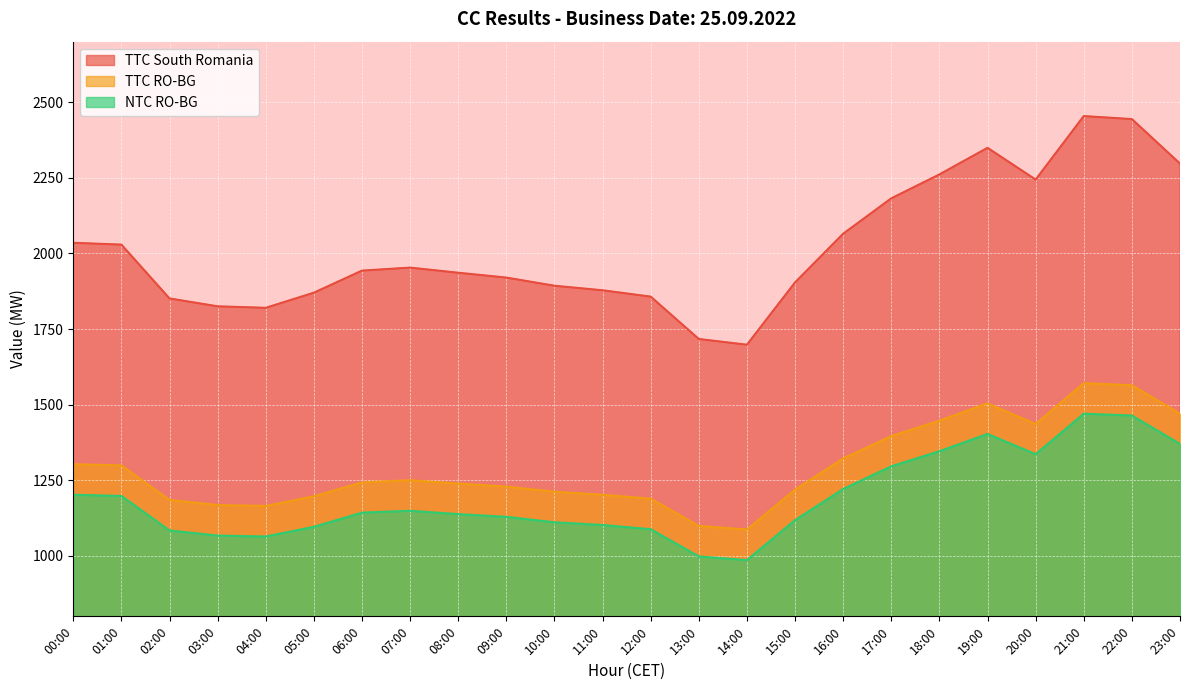

Which series has the widest spread of values?

TTC South Romania